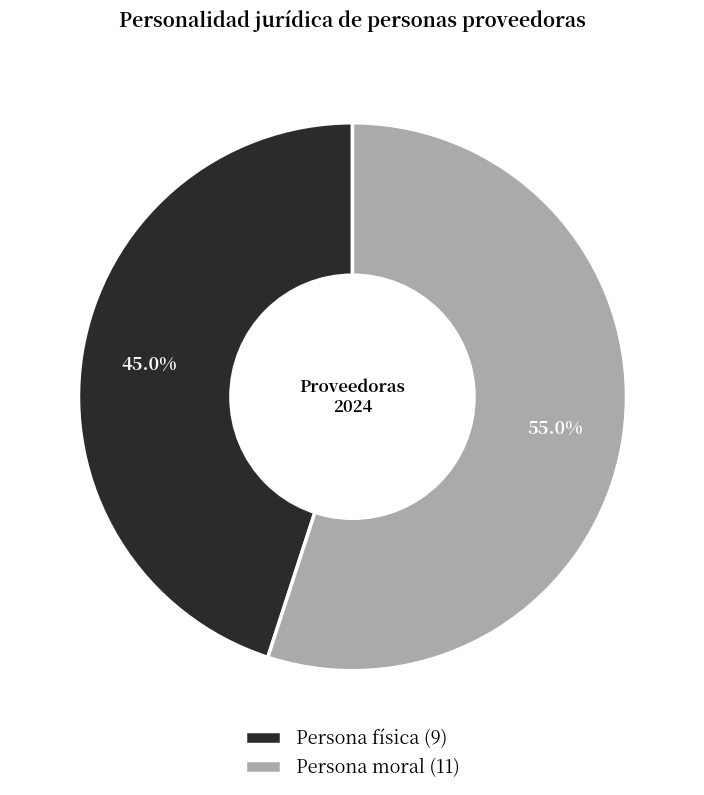

To the nearest percent, what is the average slice percentage?

50%